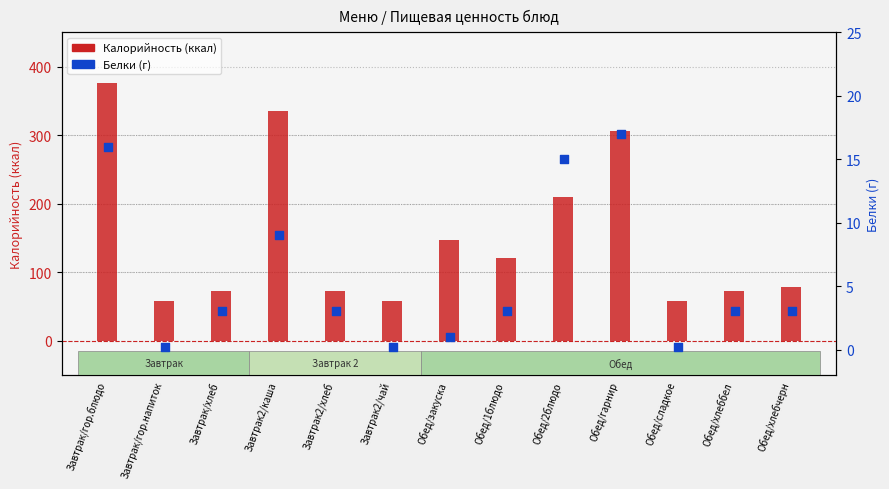

What is the total value across all series at Завтрак2/хлеб?

76.0